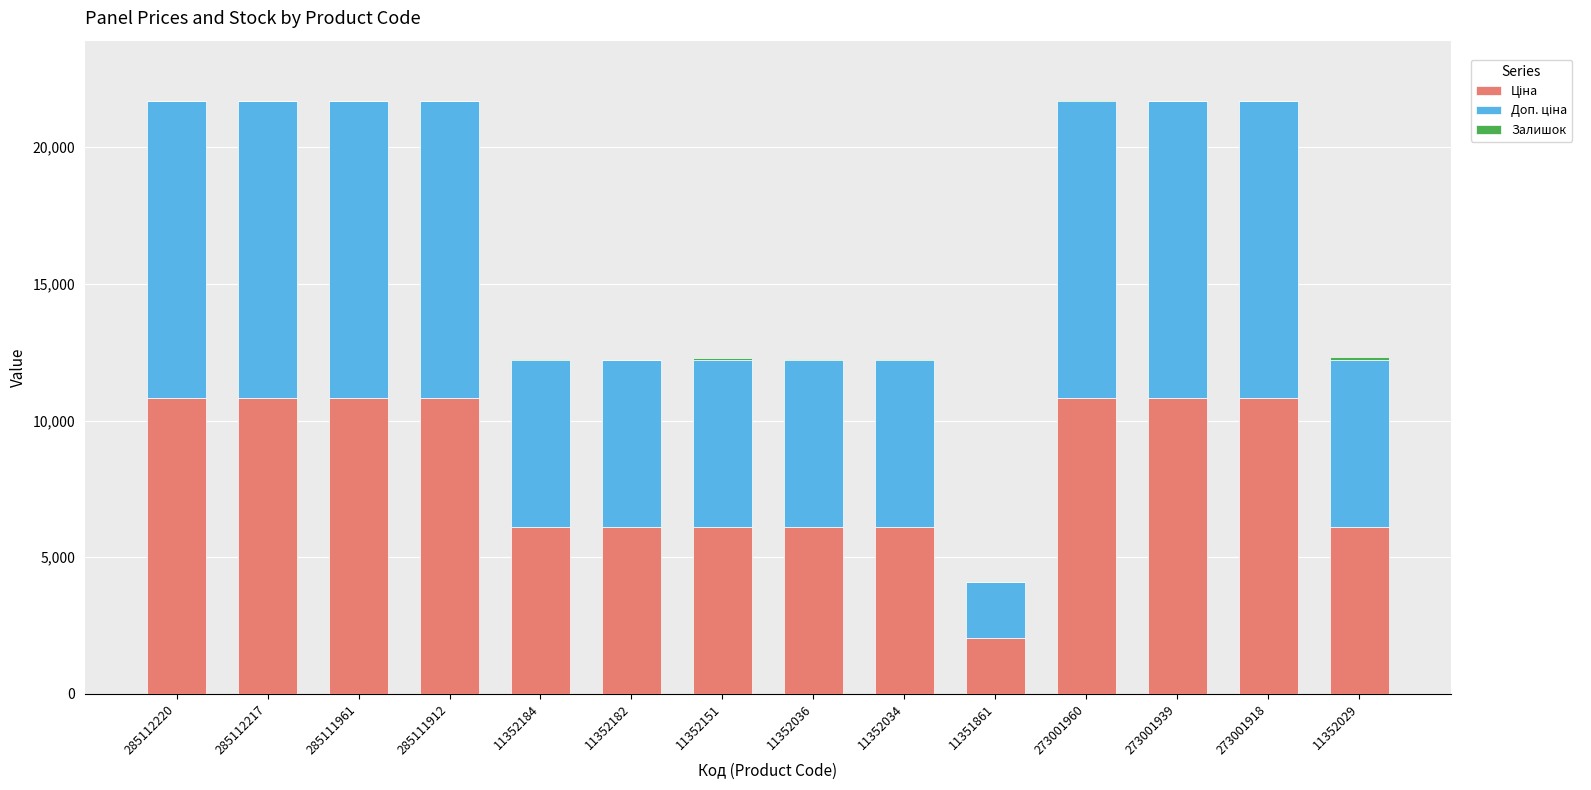

At how many categories does at least one series exceed 8668?

7